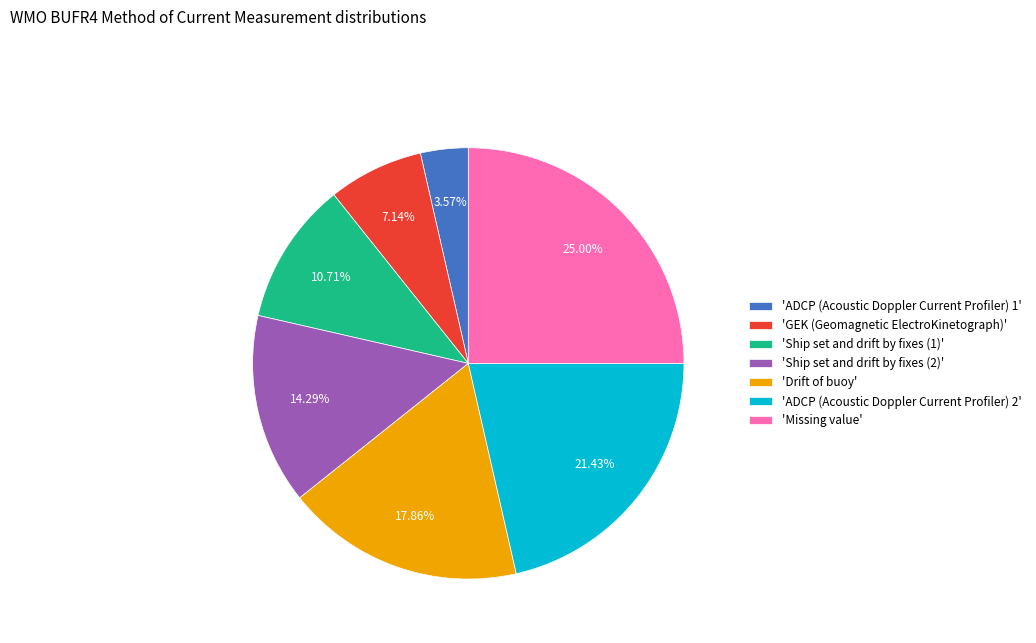

Is there any slice that represents more than half of the pie?

No